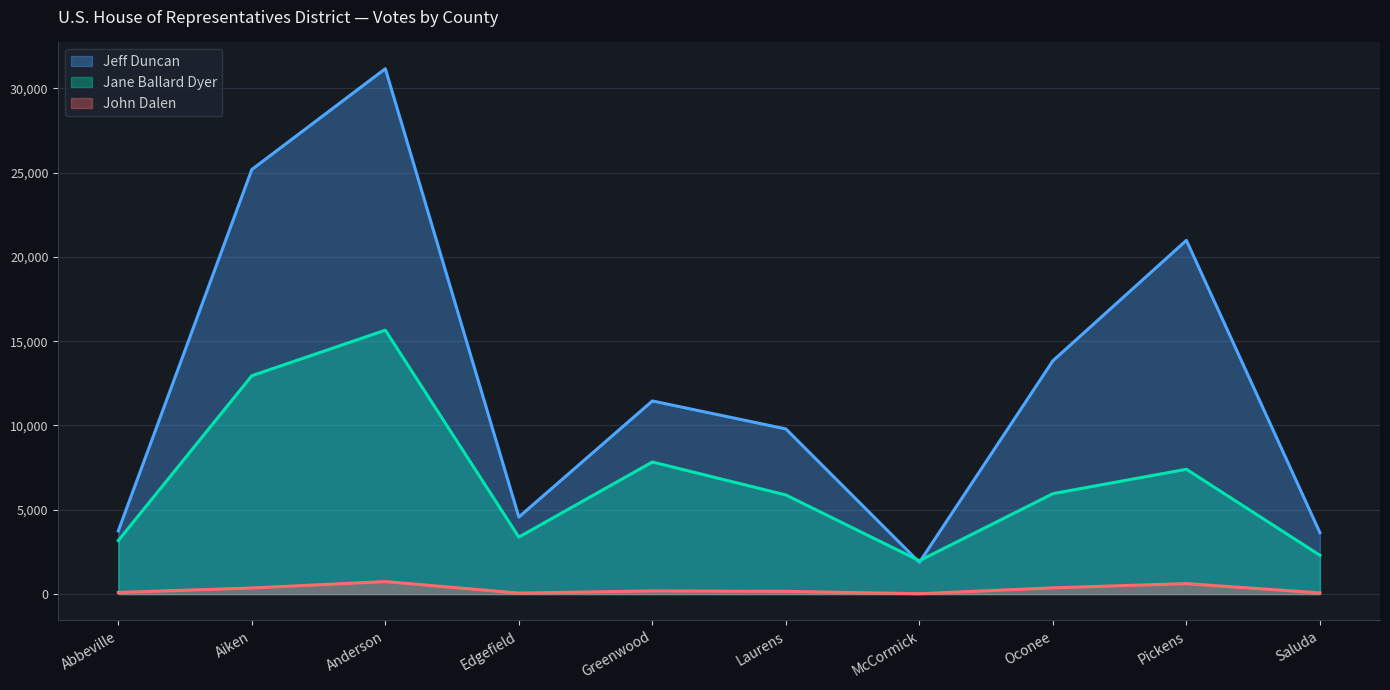

Rank the series by their average value, from highest to lowest.

Jeff Duncan, Jane Ballard Dyer, John Dalen